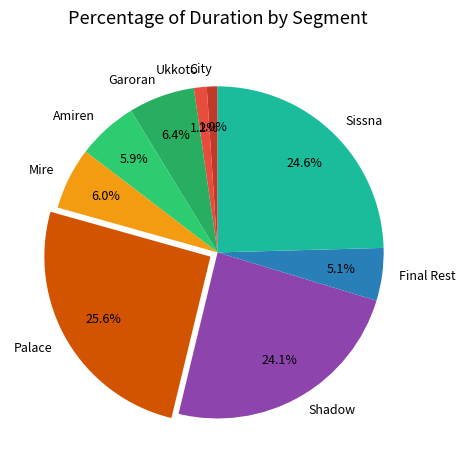

What percentage is NOT represented by Final Rest?

94.9%